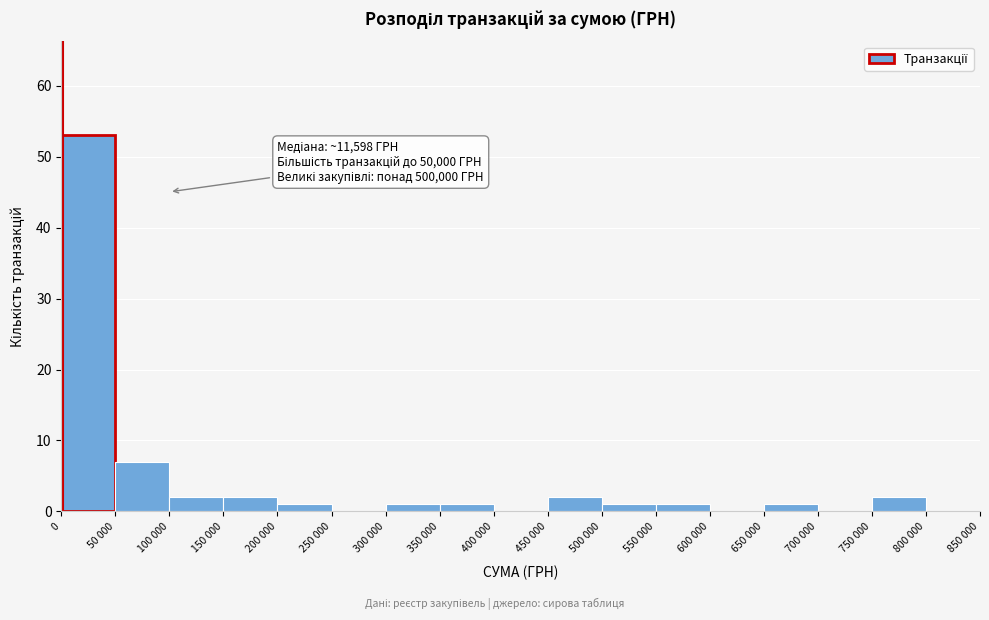

Reading left to right, what are all the values shown in this chart?

0=53	50 000=7	100 000=2	150 000=2	200 000=1	250 000=0	300 000=1	350 000=1	400 000=0	450 000=2	500 000=1	550 000=1	600 000=0	650 000=1	700 000=0	750 000=2	800 000=0